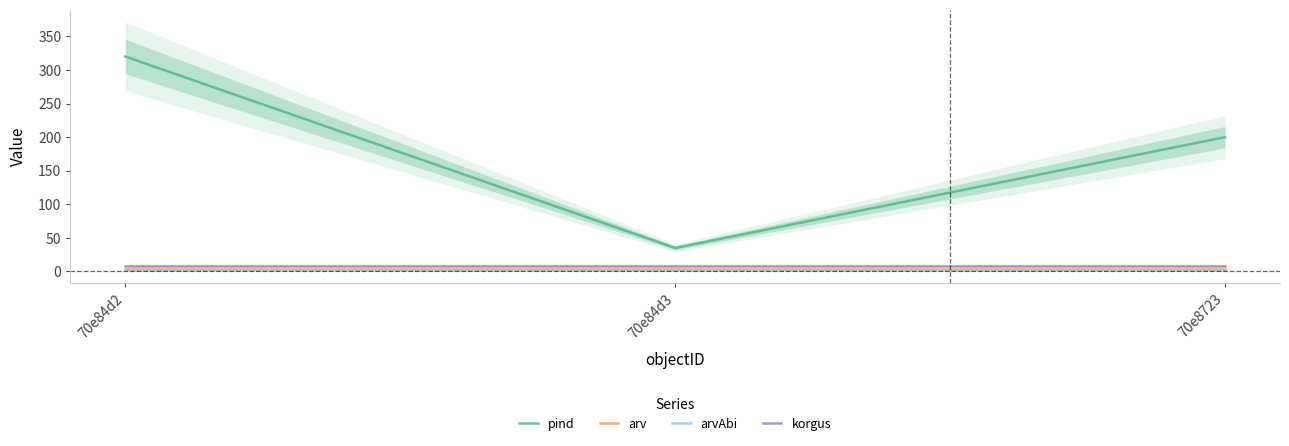

At which category is the sum across all series the highest?

70e84d2